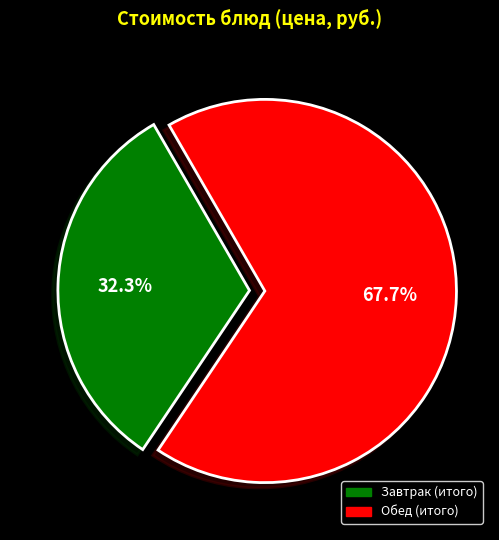

Is there any slice that represents more than half of the pie?

Yes